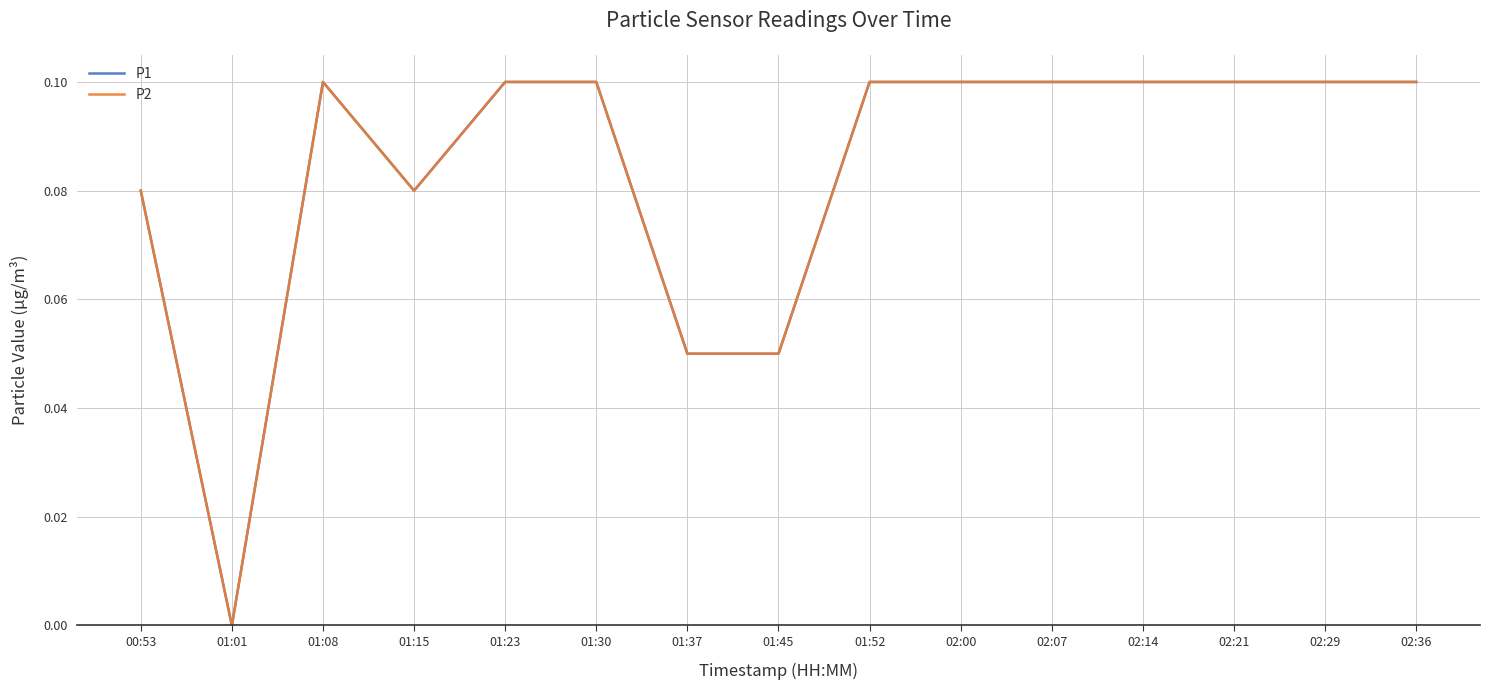

Is this an area chart (filled region under the line)?

No